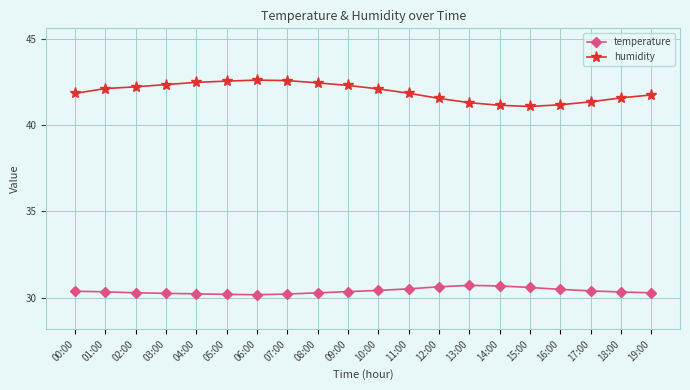

What value does the temperature series have at 19:00?

30.3